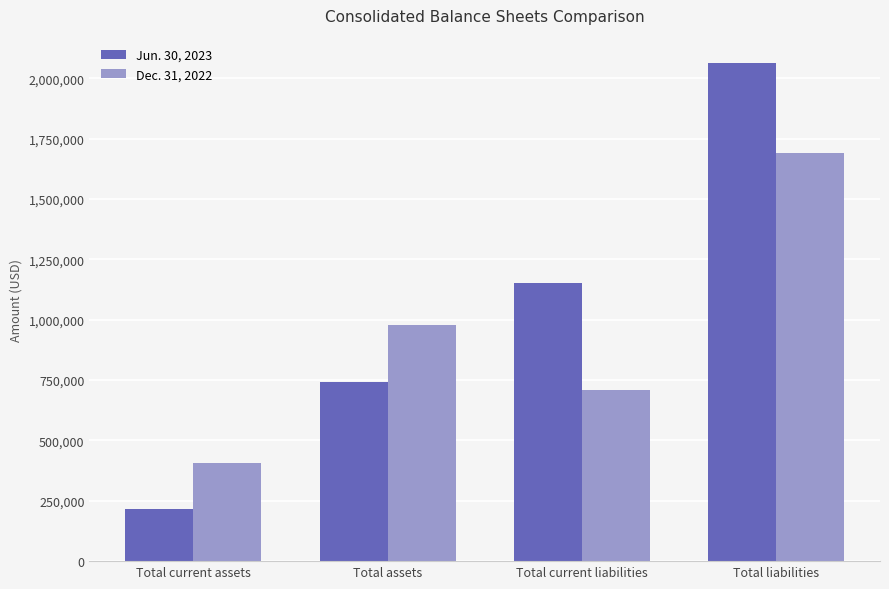

The value of Dec. 31, 2022 at Total current assets is 408111. True or false?

True